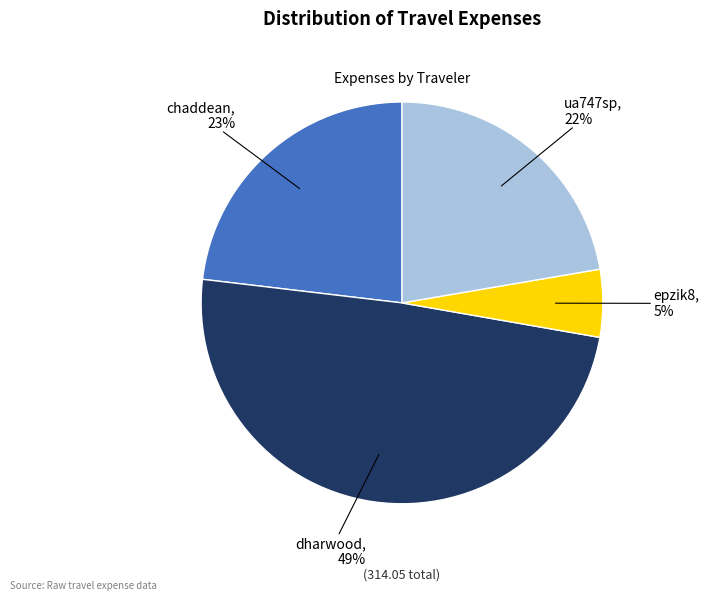

To the nearest percent, what percentage of the pie is epzik8?

5%